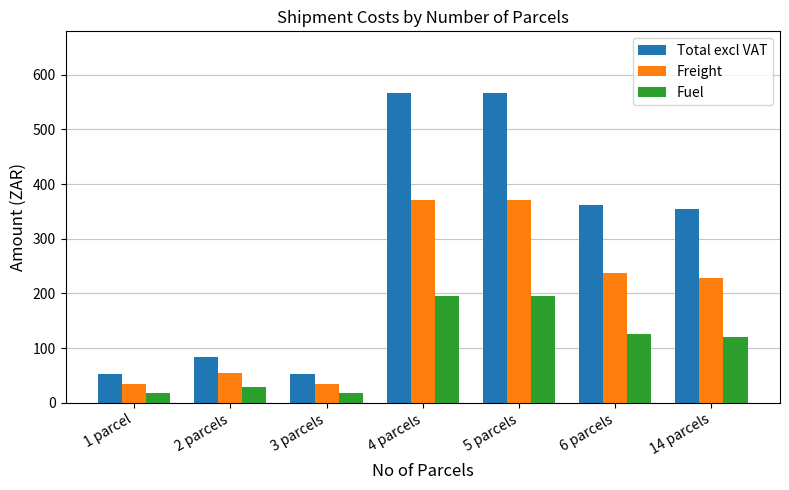

True or false: Freight has a value of 50.3 at 6 parcels.

False